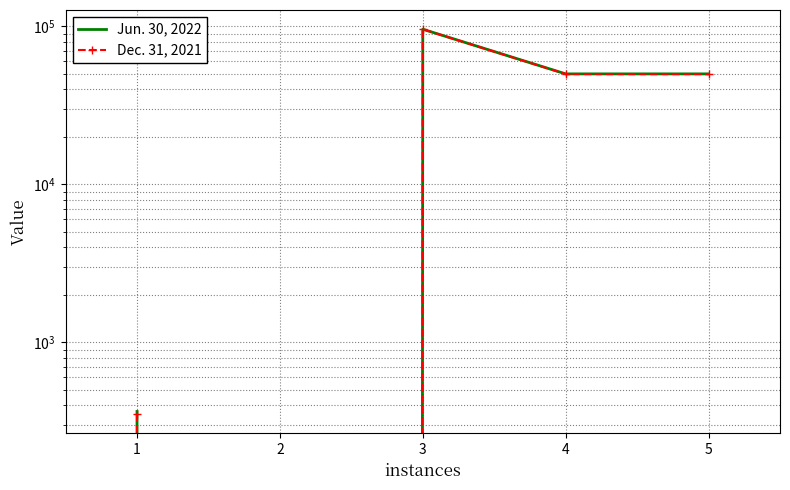

Is it true that Dec. 31, 2021 equals 0 at 2?

True